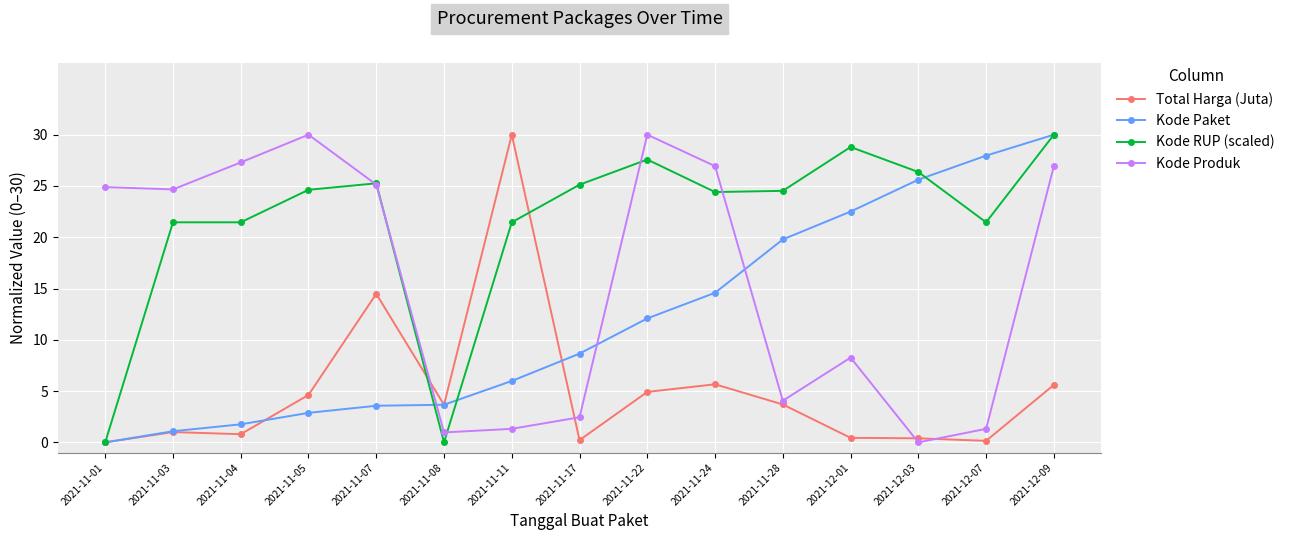

Which category has the highest value in the Kode RUP (scaled) series?

2021-12-09